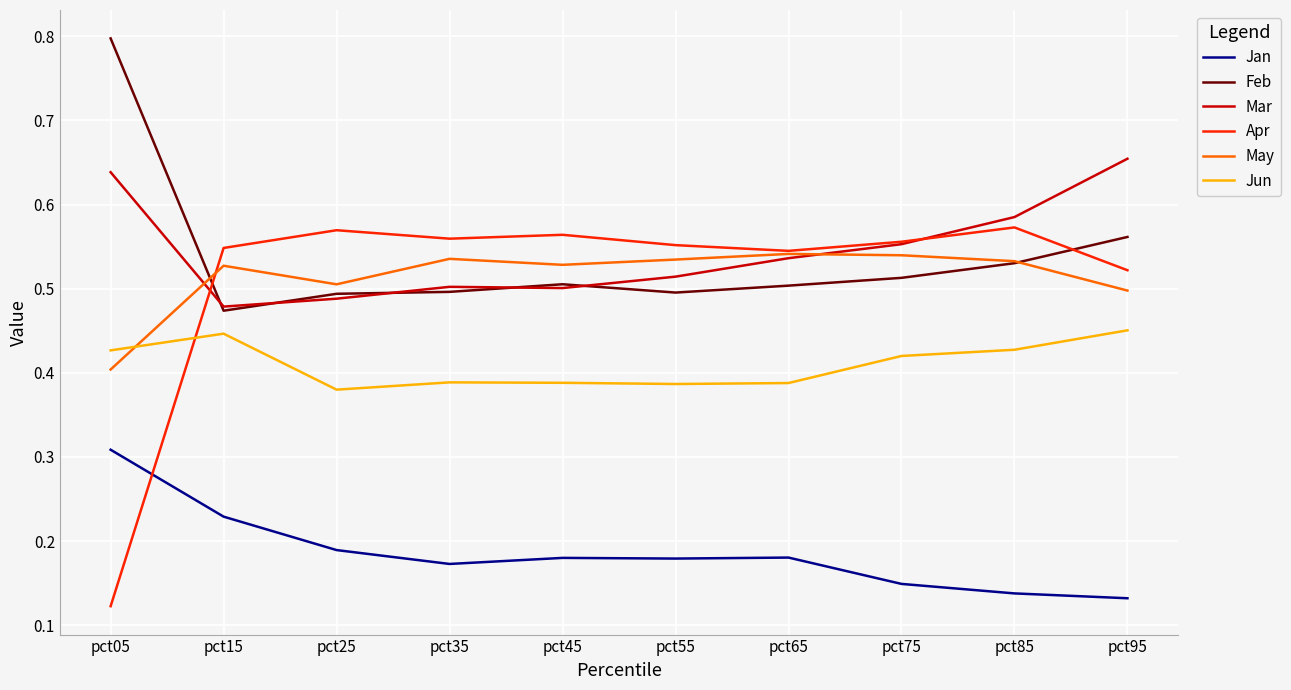

True or false: Jun and Mar intersect in this chart.

False